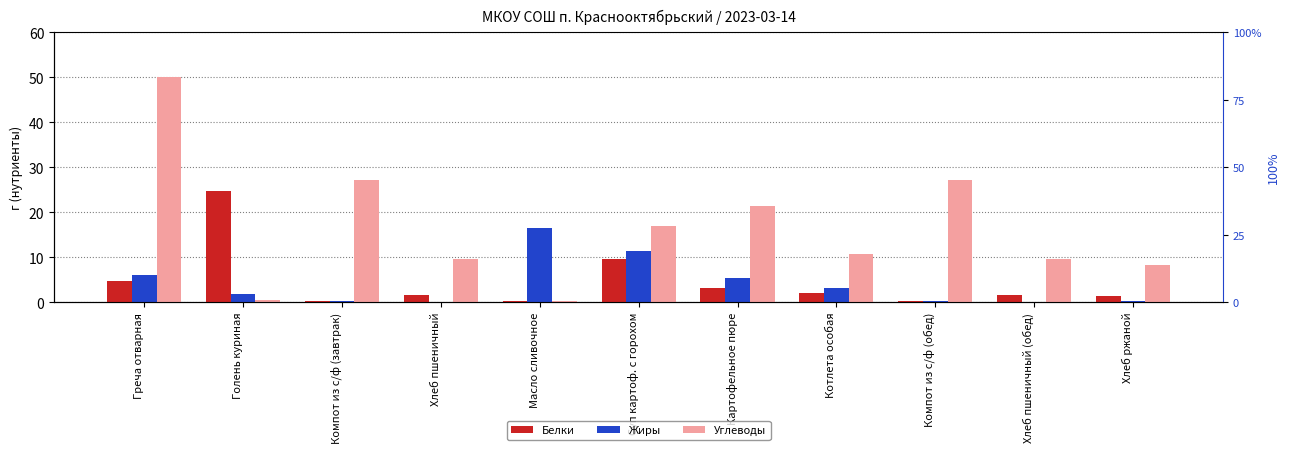

The value of Жиры at Компот из с/ф (обед) is 0.2. True or false?

True